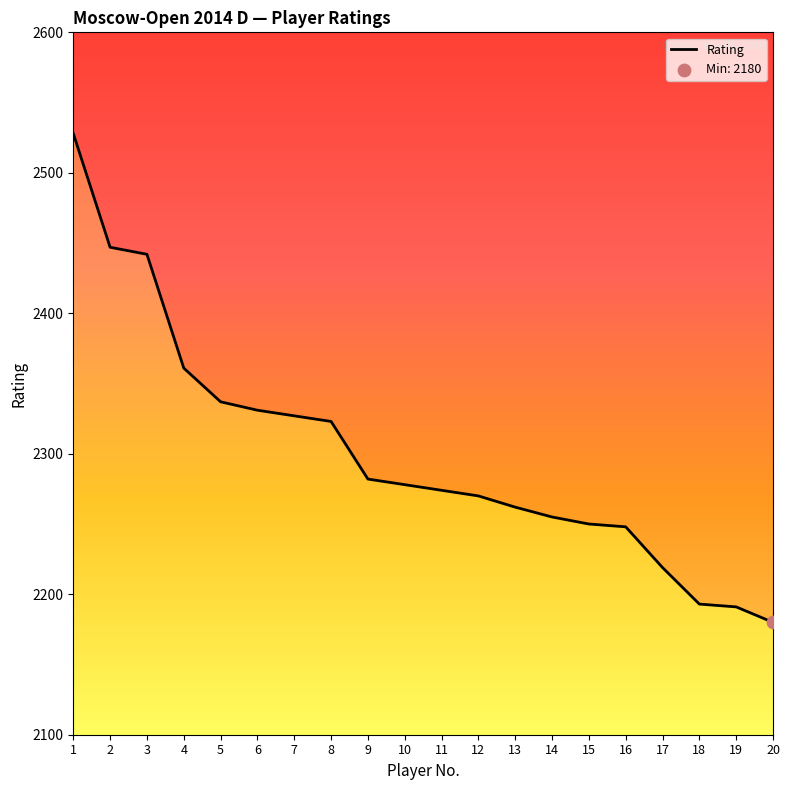

Which has a higher value, 9 or 13?

9